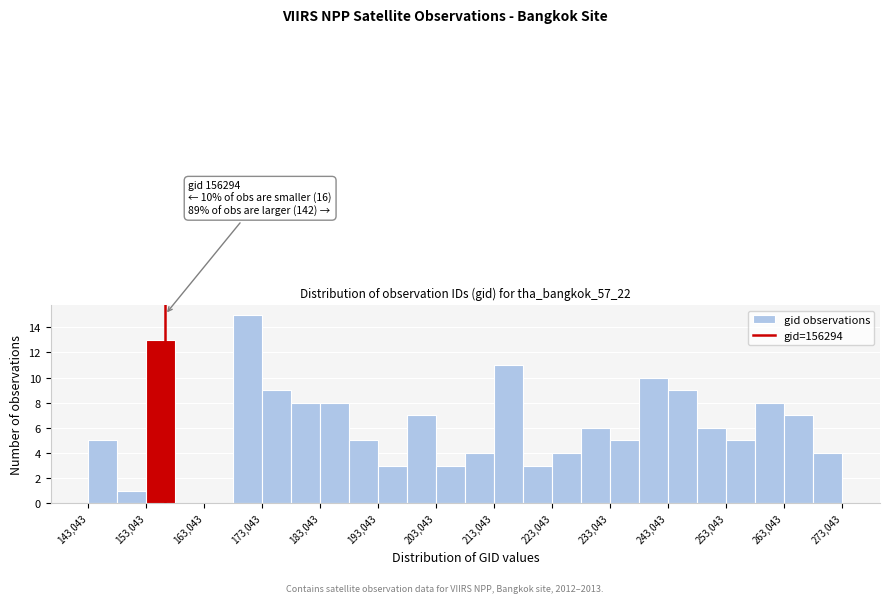

Over which range of the x-axis is the bar tallest?

168000 to 173000